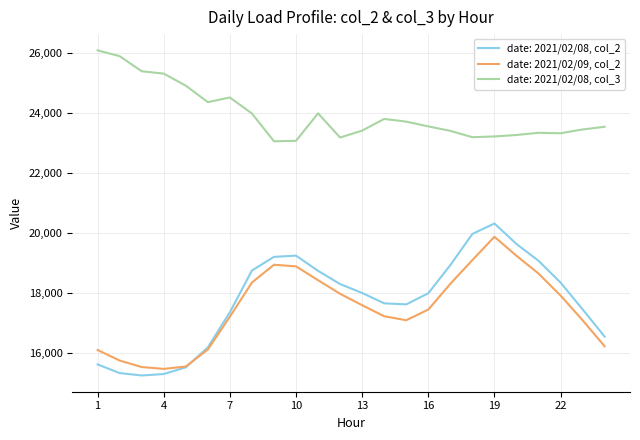

Which series has the largest range (max minus min)?

date: 2021/02/08, col_2